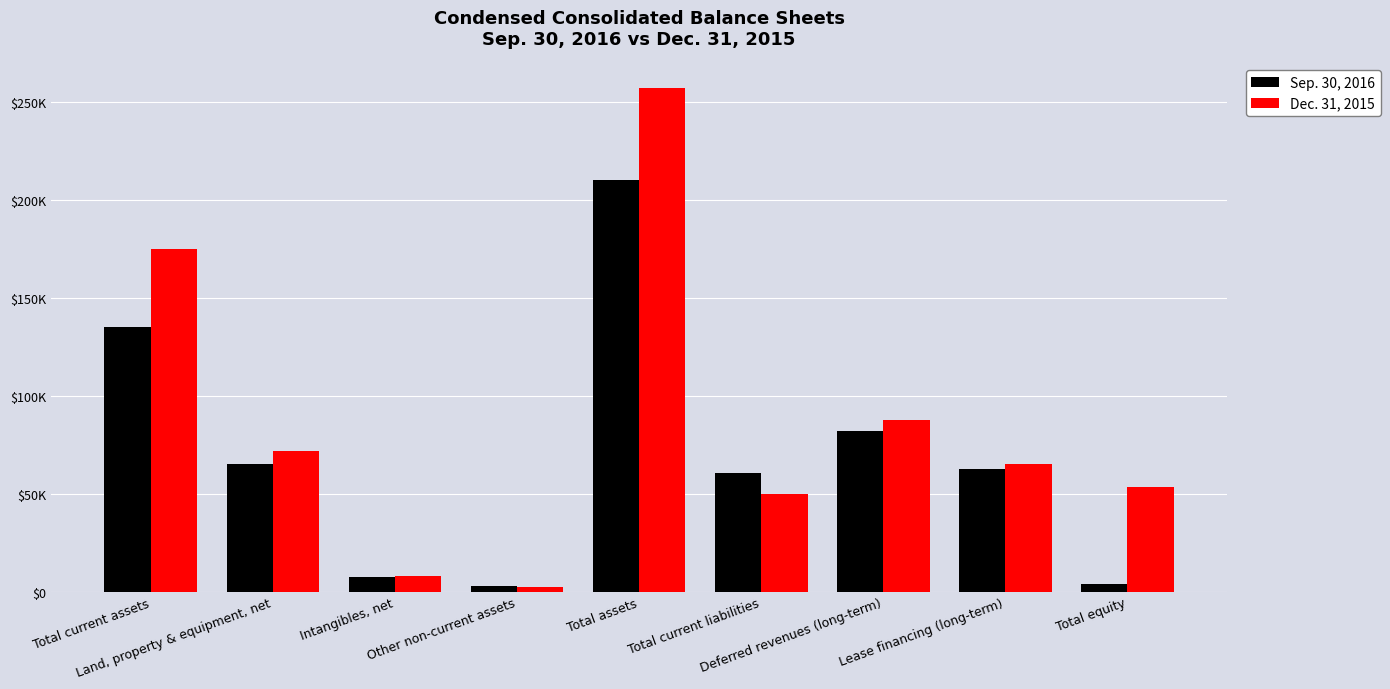

List the series in order of their overall mean, lowest first.

Sep. 30, 2016, Dec. 31, 2015